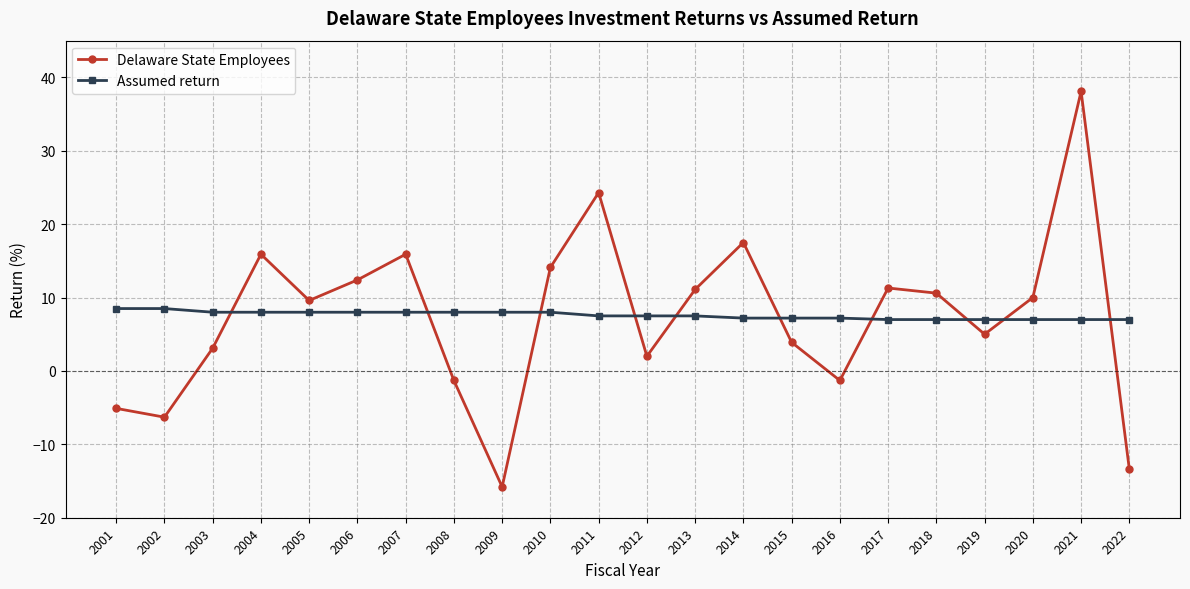

How many data points in Delaware State Employees are less than 10?

11